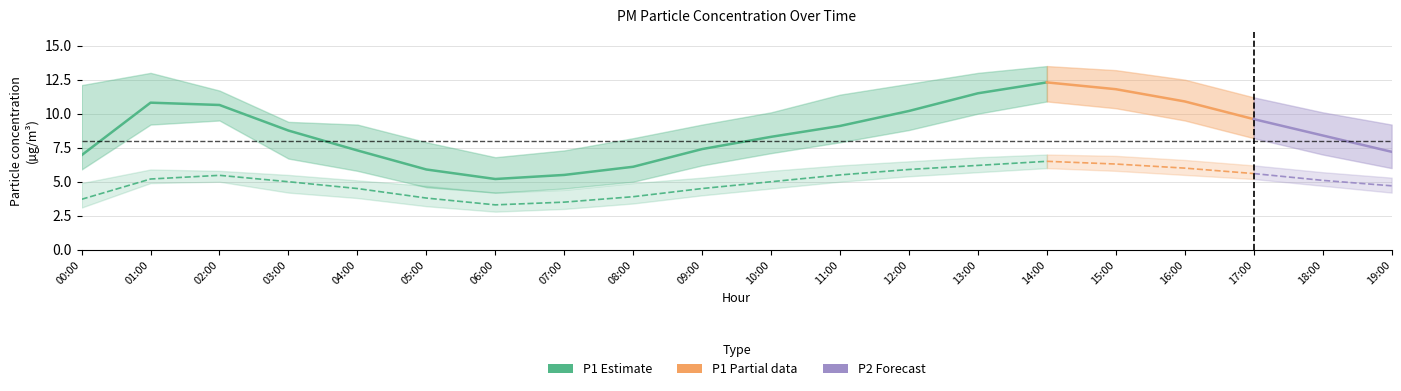

What is the label of the 3rd point from the right?

17:00